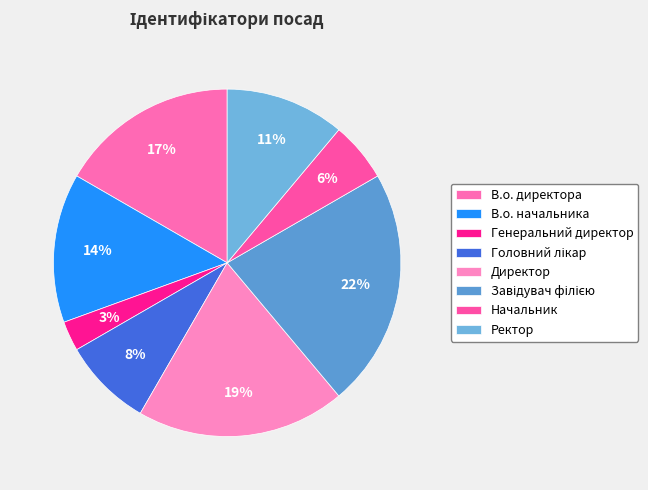

What percentage is the Ректор slice, to the nearest percent?

11%